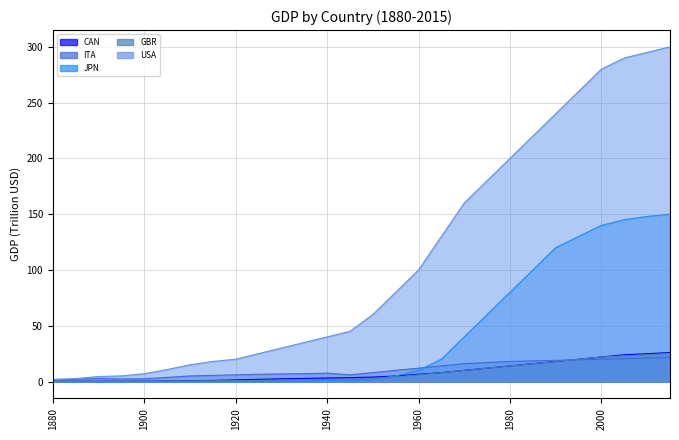

What is the sum of the GBR values at 1890 and 1925?

1.3